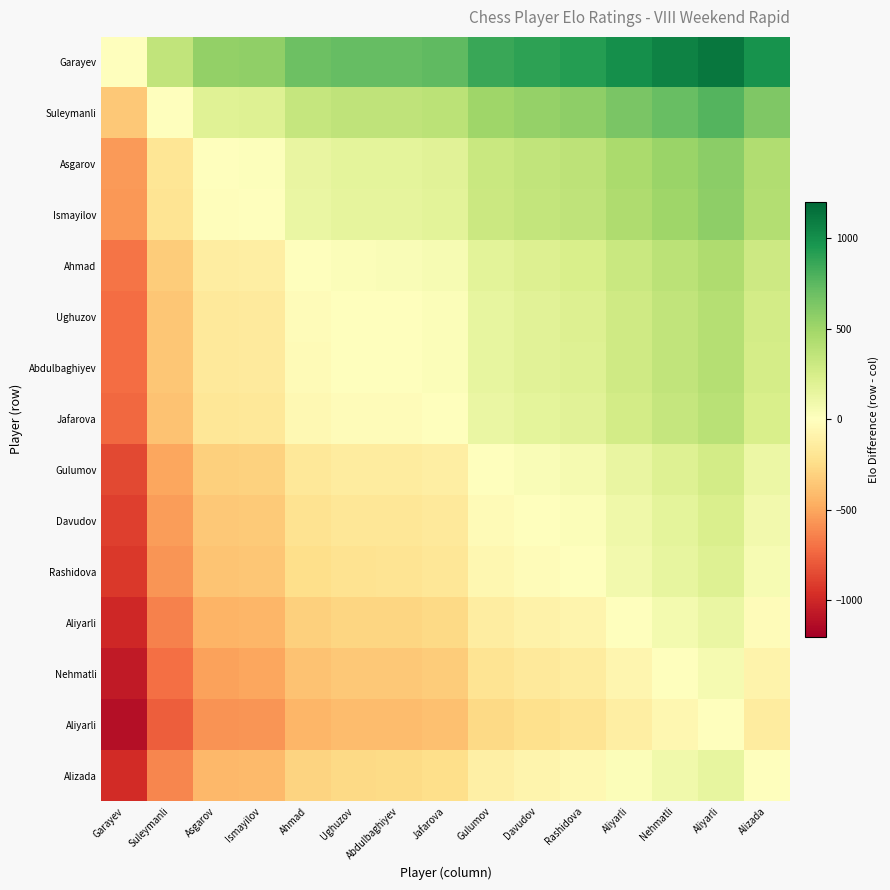

Which has a higher value, Ughuzov or Ahmad?

Ughuzov